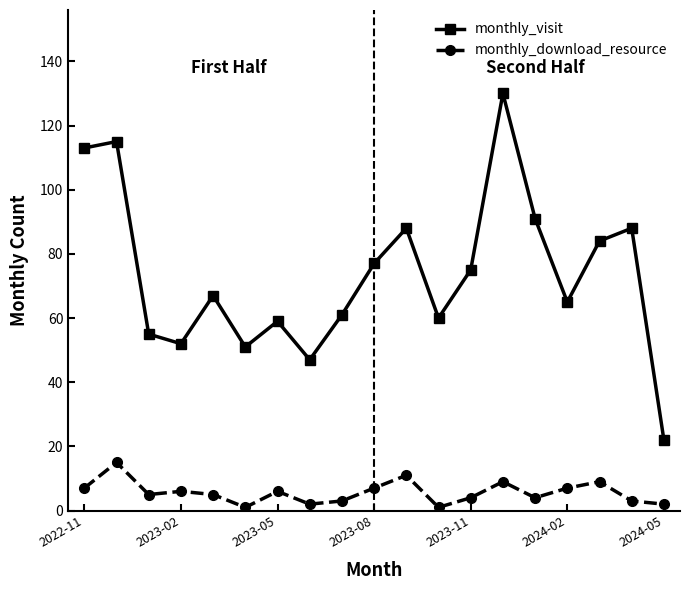

Reading left to right, extract all data points from this chart.

monthly_visit: 113	115	55	52	67	51	59	47	61	77	88	60	75	130	91	65	84	88	22
monthly_download_resource: 7	15	5	6	5	1	6	2	3	7	11	1	4	9	4	7	9	3	2